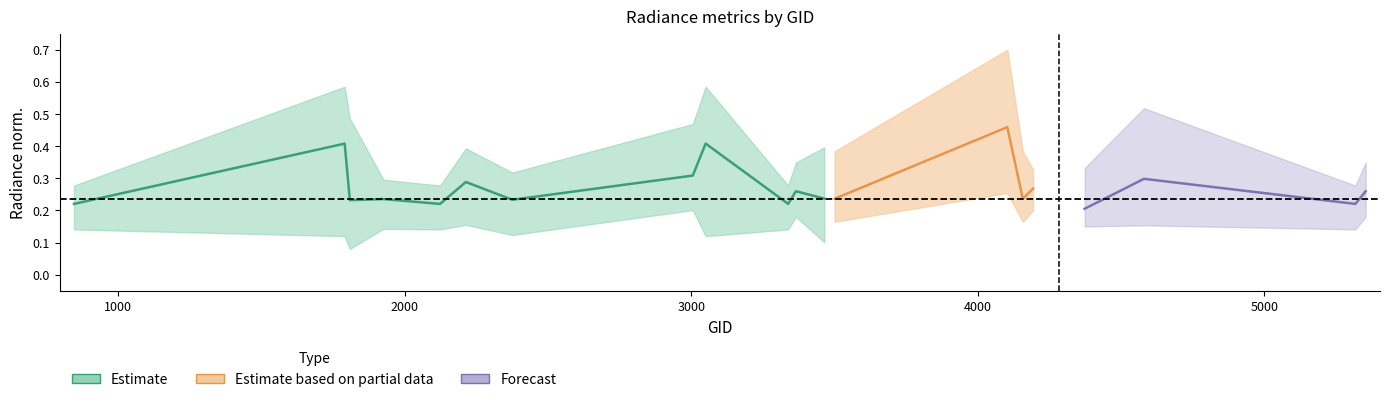

What is the spread (max minus min) of values at 1808?

0.4